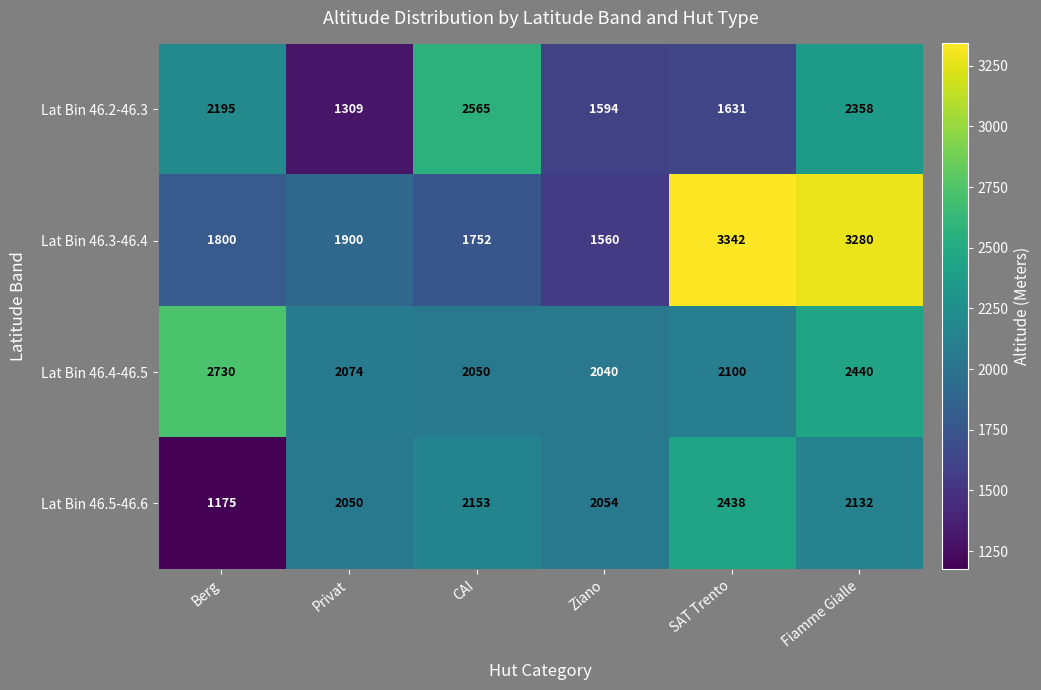

At which label is Lat Bin 46.3-46.4 closest to 2451?

Privat